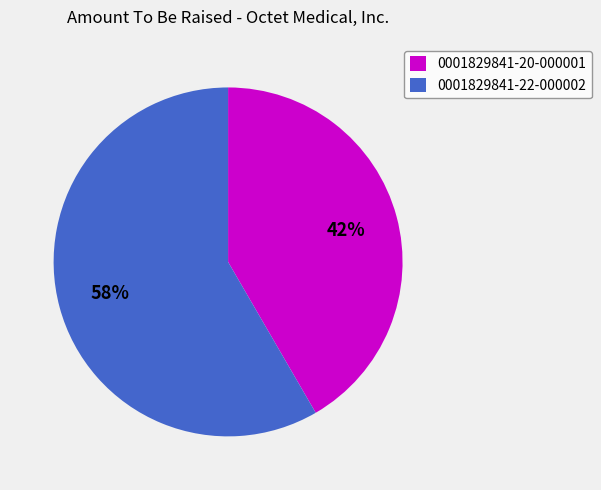

To the nearest percent, what is the average slice percentage?

50%